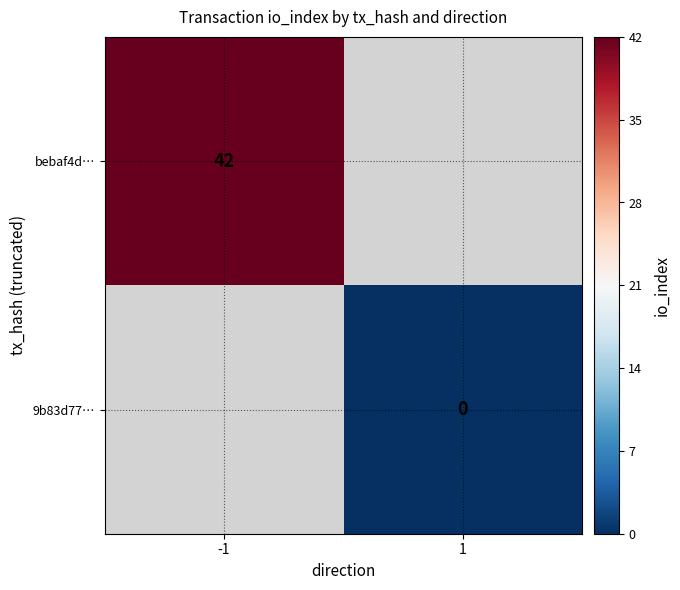

True or false: bebaf4d… has a value of 69 at -1.

False